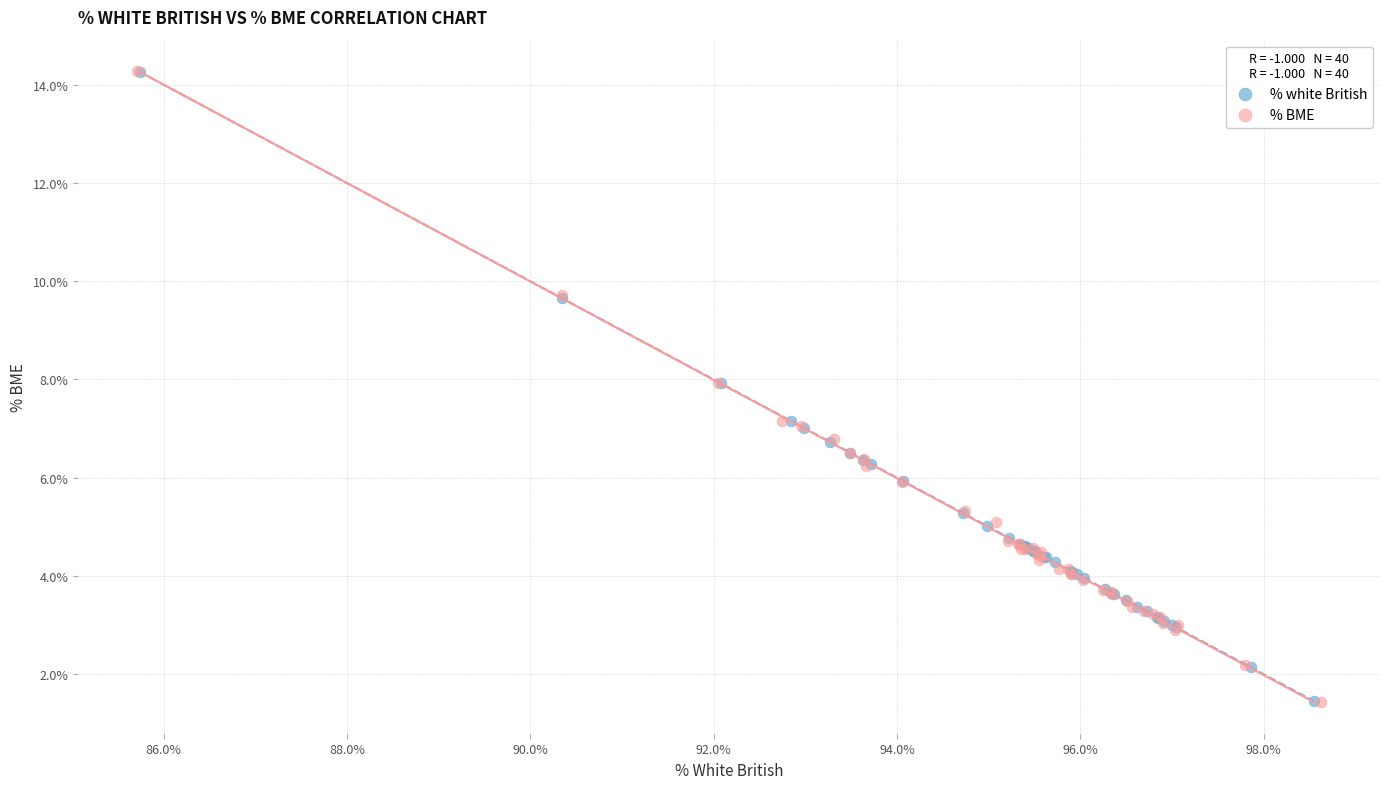

Which series has the widest spread of Y values?

% BME